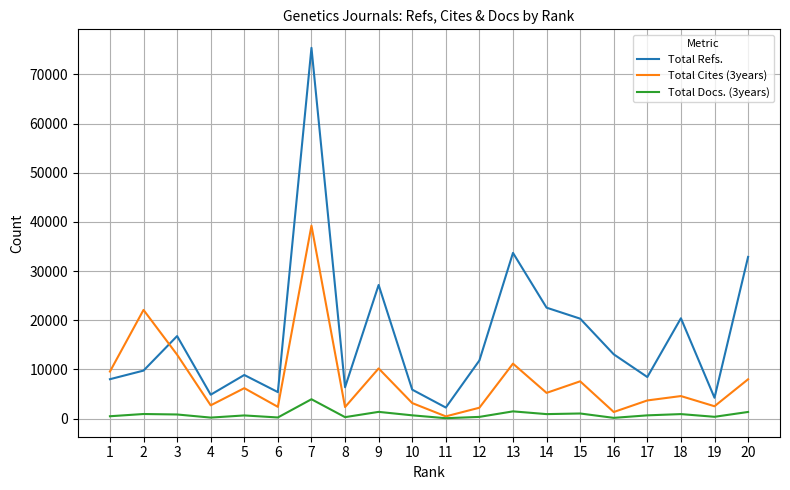

What is the total value across all series at 13?

46366